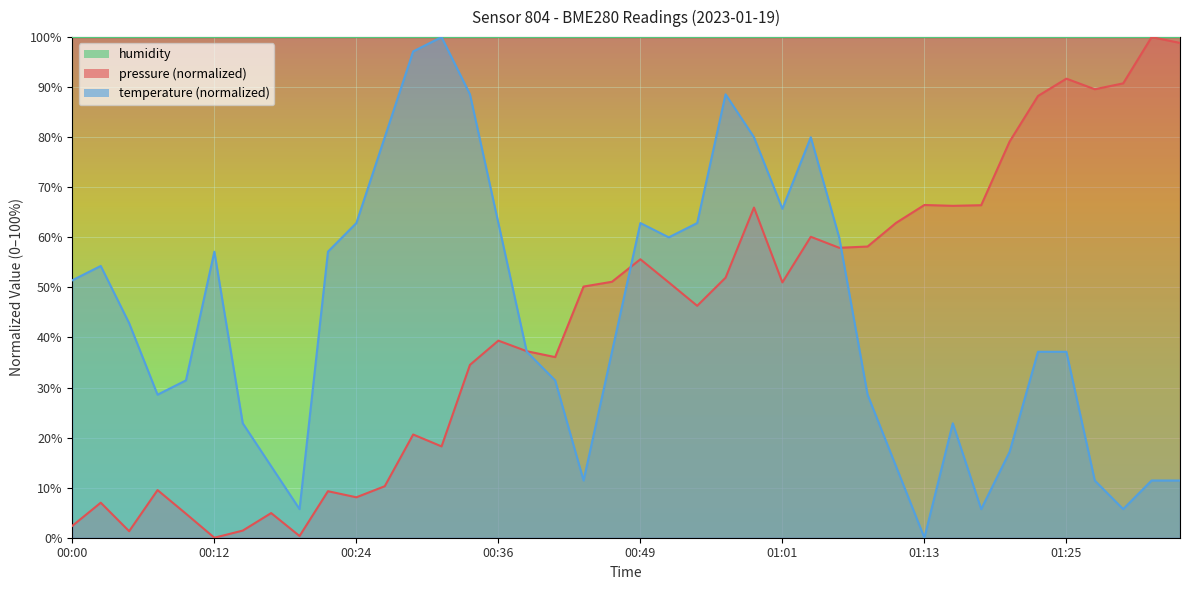

How many values in the pressure series are below 51?

20